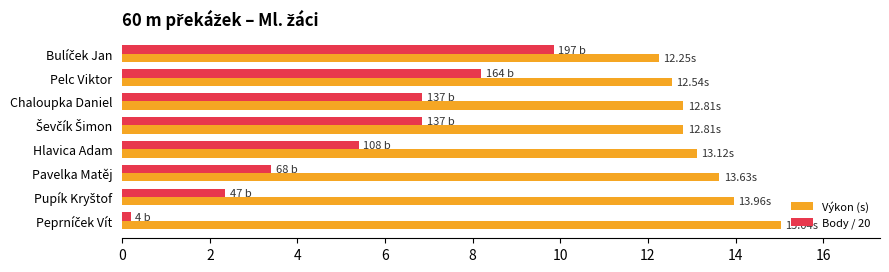

What is the average value of the Body / 20 series?

5.4